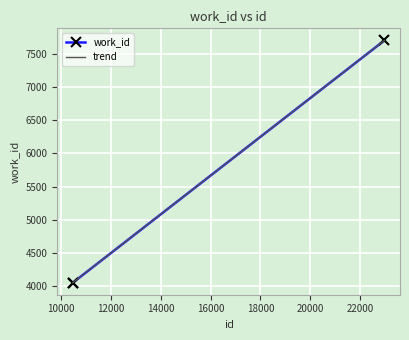

What is the lowest value of the work_id series?

4050.0